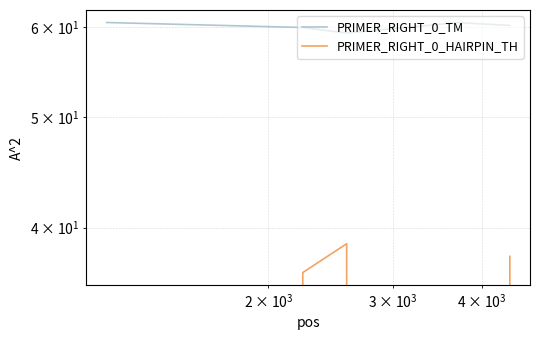

What is the value of the PRIMER_RIGHT_0_HAIRPIN_TH point at the 3rd from the left?

38.7